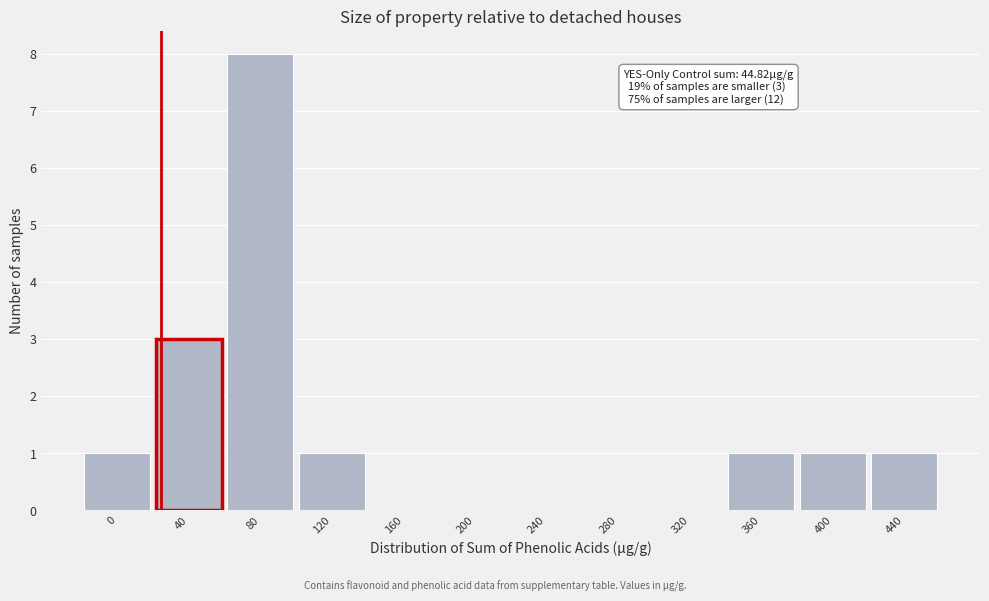

Reading left to right, extract all data points from this chart.

0=1	40=3	80=8	120=1	160=0	200=0	240=0	280=0	320=0	360=1	400=1	440=1